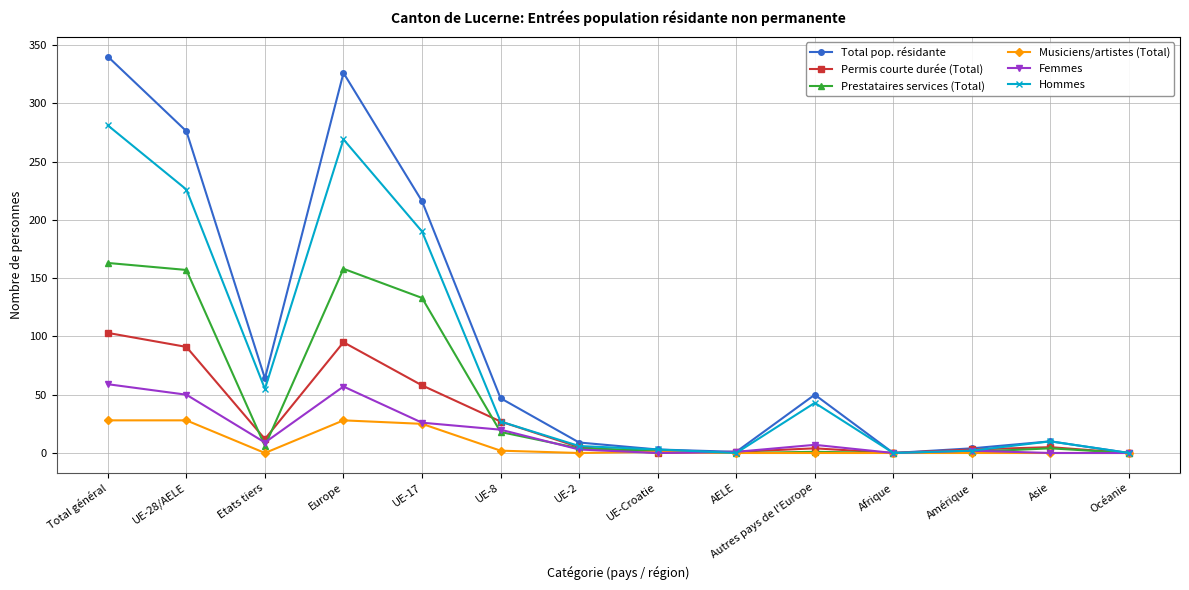

Is it true that Prestataires services (Total) equals 188 at UE-17?

False